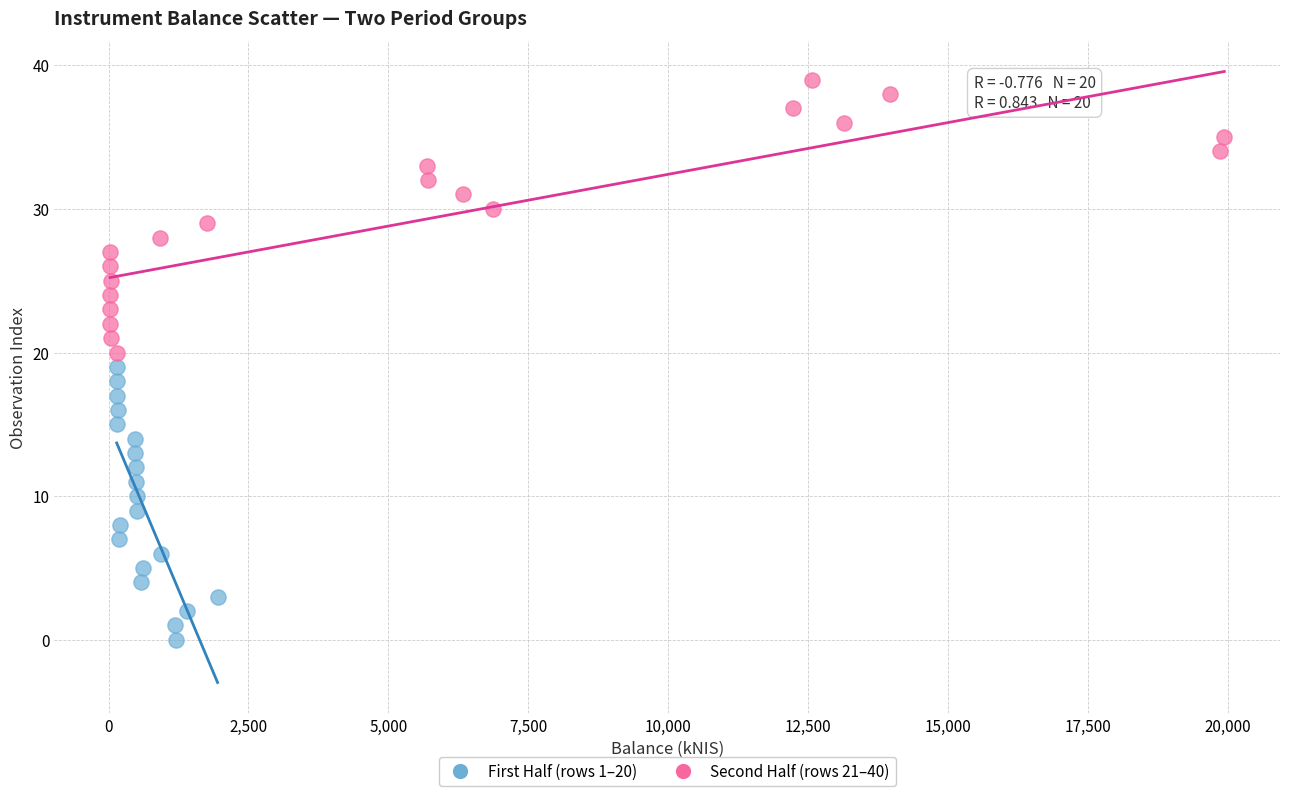

Which series contains the lowest Y value?

First Half (rows 1–20)